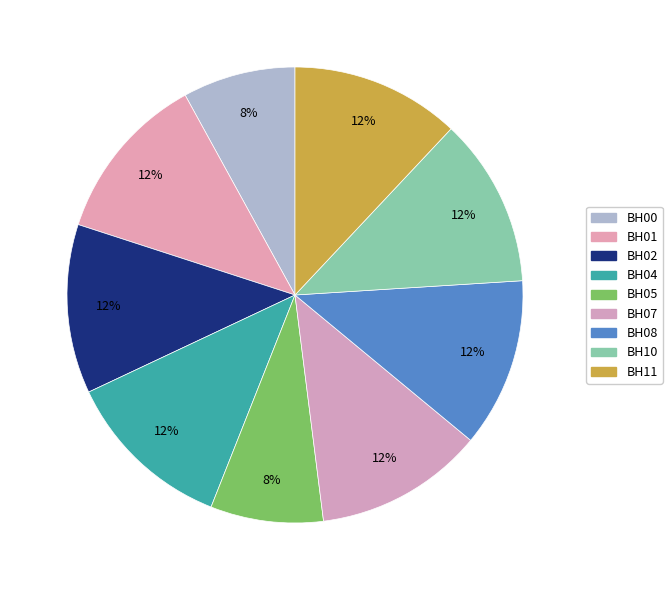

What is the ratio of the value at BH11 to the value at BH08?

1.0